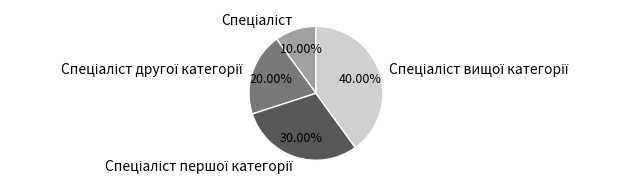

How many slices are in this pie chart?

4